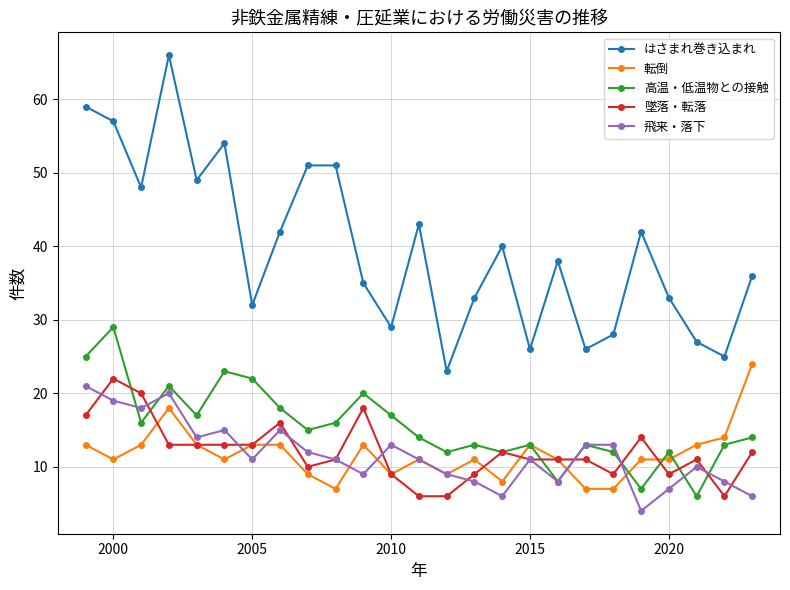

Which series has the largest total across all categories?

はさまれ巻き込まれ